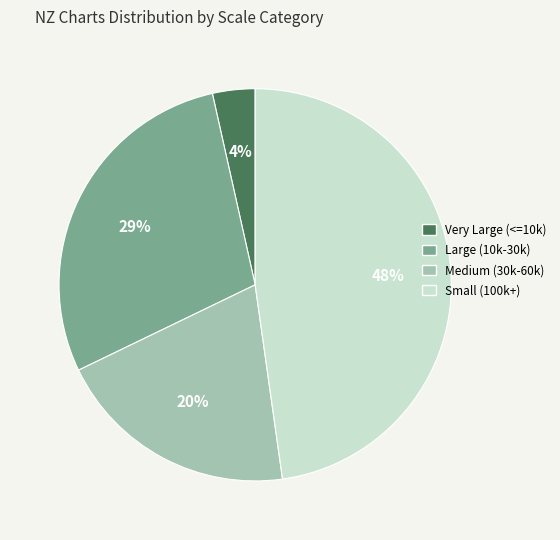

To the nearest percent, what is the difference between the largest and smallest slice percentages?

44%